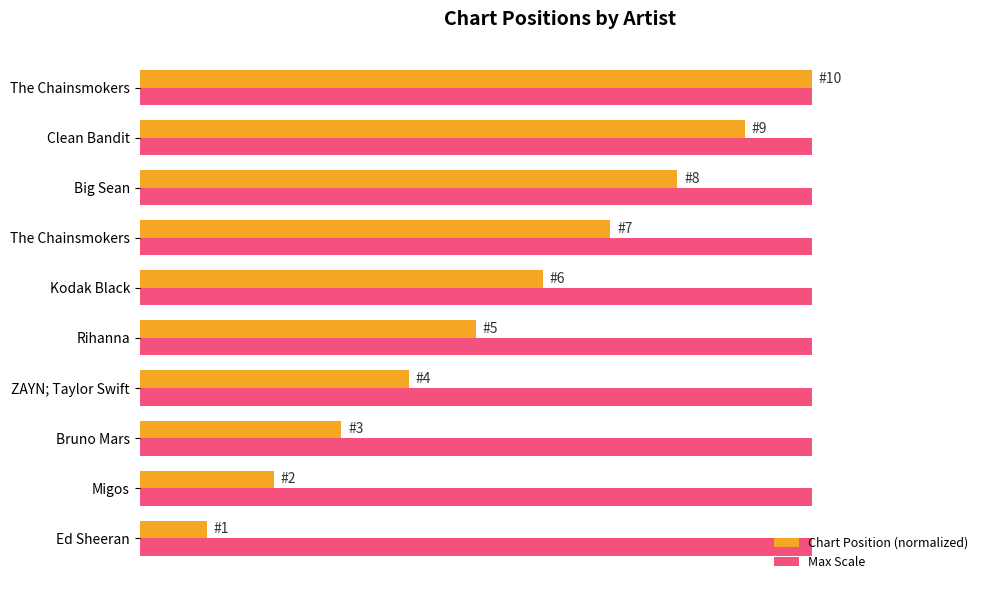

Rank the series by their maximum value, from lowest to highest.

Max Scale, Chart Position (normalized)